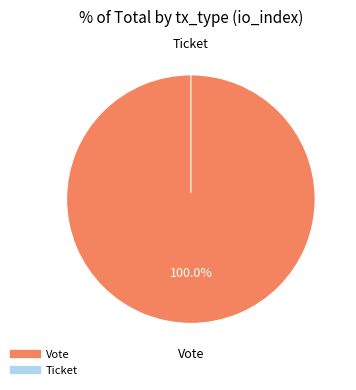

Rank the categories by value from lowest to highest.

Ticket, Vote